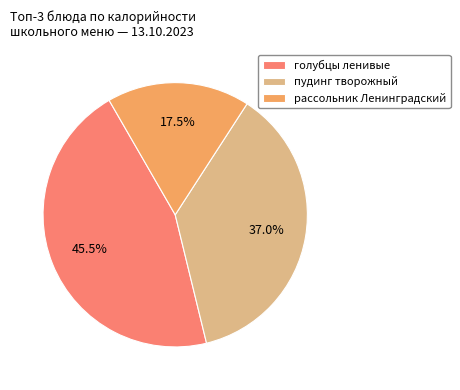

Which category has the smallest portion of the pie?

рассольник Ленинградский